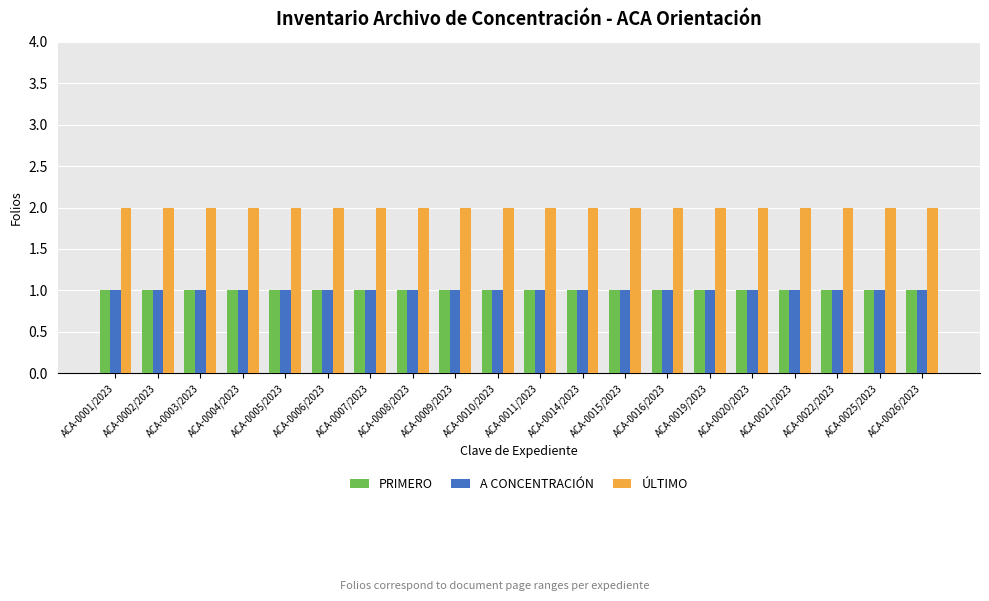

Is the value of ÚLTIMO at ACA-0008/2023 greater than the value of PRIMERO at ACA-0009/2023?

Yes